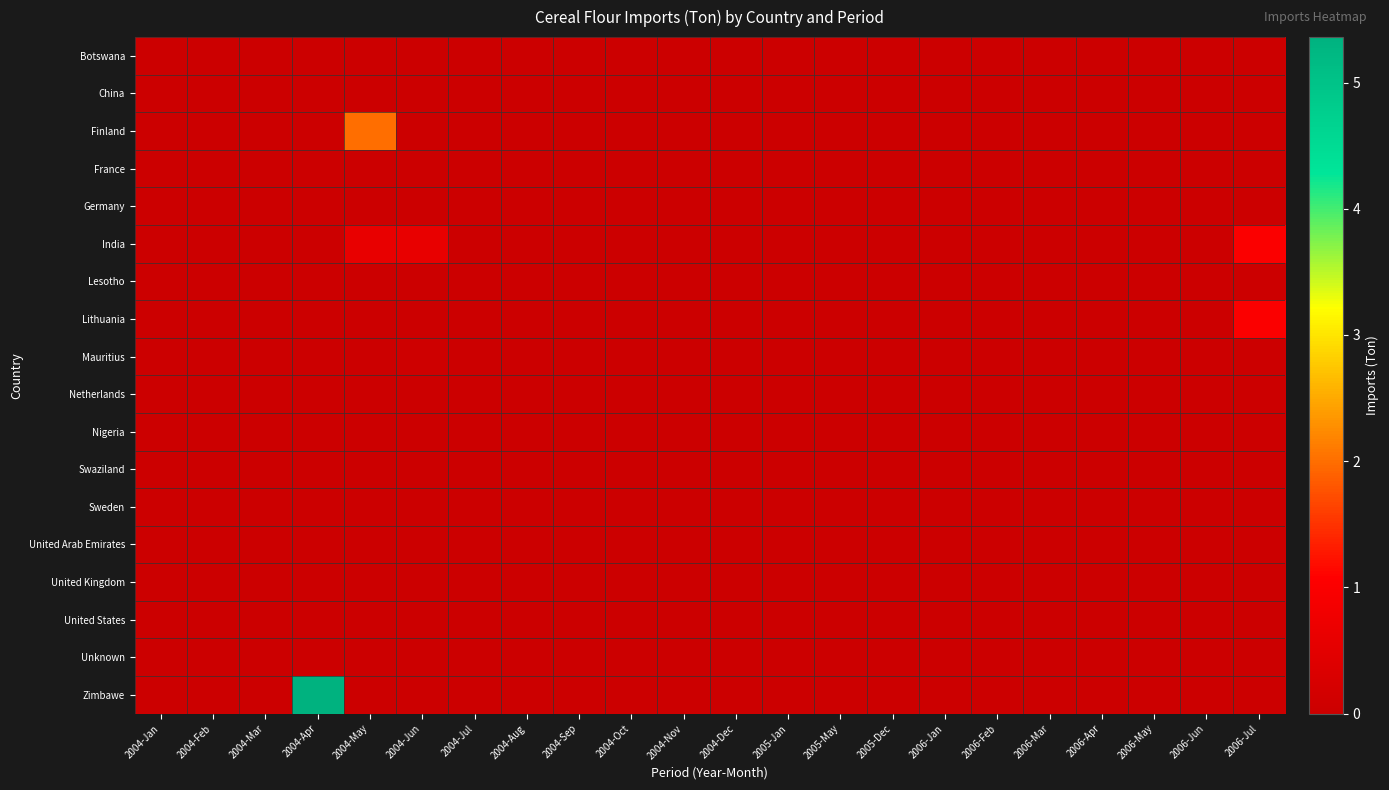

Reading left to right, what are all the values shown in this chart?

Botswana: 2004-Jan=0.0	2004-Feb=0.0	2004-Mar=0.0	2004-Apr=0.0	2004-May=0.0	2004-Jun=0.0	2004-Jul=0.0	2004-Aug=0.0	2004-Sep=0.0	2004-Oct=0.0	2004-Nov=0.0	2004-Dec=0.0	2005-Jan=0.0	2005-May=0.0	2005-Dec=0.0	2006-Jan=0.0	2006-Feb=0.0	2006-Mar=0.0	2006-Apr=0.0	2006-May=0.0	2006-Jun=0.0	2006-Jul=0.0
China: 2004-Jan=0.0	2004-Feb=0.0	2004-Mar=0.0	2004-Apr=0.0	2004-May=0.0	2004-Jun=0.0	2004-Jul=0.0	2004-Aug=0.0	2004-Sep=0.0	2004-Oct=0.0	2004-Nov=0.0	2004-Dec=0.0	2005-Jan=0.0	2005-May=0.0	2005-Dec=0.0	2006-Jan=0.0	2006-Feb=0.0	2006-Mar=0.0	2006-Apr=0.0	2006-May=0.0	2006-Jun=0.0	2006-Jul=0.0
Finland: 2004-Jan=0.0	2004-Feb=0.0	2004-Mar=0.0	2004-Apr=0.0	2004-May=2.0	2004-Jun=0.0	2004-Jul=0.0	2004-Aug=0.0	2004-Sep=0.0	2004-Oct=0.0	2004-Nov=0.0	2004-Dec=0.0	2005-Jan=0.0	2005-May=0.0	2005-Dec=0.0	2006-Jan=0.0	2006-Feb=0.0	2006-Mar=0.0	2006-Apr=0.0	2006-May=0.0	2006-Jun=0.0	2006-Jul=0.0
France: 2004-Jan=0.0	2004-Feb=0.0	2004-Mar=0.0	2004-Apr=0.0	2004-May=0.0	2004-Jun=0.0	2004-Jul=0.0	2004-Aug=0.0	2004-Sep=0.0	2004-Oct=0.0	2004-Nov=0.0	2004-Dec=0.0	2005-Jan=0.0	2005-May=0.0	2005-Dec=0.0	2006-Jan=0.0	2006-Feb=0.0	2006-Mar=0.0	2006-Apr=0.0	2006-May=0.0	2006-Jun=0.0	2006-Jul=0.0
Germany: 2004-Jan=0.0	2004-Feb=0.0	2004-Mar=0.0	2004-Apr=0.0	2004-May=0.0	2004-Jun=0.0	2004-Jul=0.0	2004-Aug=0.0	2004-Sep=0.0	2004-Oct=0.0	2004-Nov=0.0	2004-Dec=0.0	2005-Jan=0.0	2005-May=0.0	2005-Dec=0.0	2006-Jan=0.0	2006-Feb=0.0	2006-Mar=0.0	2006-Apr=0.0	2006-May=0.0	2006-Jun=0.0	2006-Jul=0.0
India: 2004-Jan=0.0	2004-Feb=0.0	2004-Mar=0.0	2004-Apr=0.0	2004-May=0.6	2004-Jun=0.6	2004-Jul=0.0	2004-Aug=0.0	2004-Sep=0.0	2004-Oct=0.0	2004-Nov=0.0	2004-Dec=0.0	2005-Jan=0.0	2005-May=0.0	2005-Dec=0.0	2006-Jan=0.0	2006-Feb=0.0	2006-Mar=0.0	2006-Apr=0.0	2006-May=0.0	2006-Jun=0.0	2006-Jul=1.0
Lesotho: 2004-Jan=0.0	2004-Feb=0.0	2004-Mar=0.0	2004-Apr=0.0	2004-May=0.0	2004-Jun=0.0	2004-Jul=0.0	2004-Aug=0.0	2004-Sep=0.0	2004-Oct=0.0	2004-Nov=0.0	2004-Dec=0.0	2005-Jan=0.0	2005-May=0.0	2005-Dec=0.0	2006-Jan=0.0	2006-Feb=0.0	2006-Mar=0.0	2006-Apr=0.0	2006-May=0.0	2006-Jun=0.0	2006-Jul=0.0
Lithuania: 2004-Jan=0.0	2004-Feb=0.0	2004-Mar=0.0	2004-Apr=0.0	2004-May=0.0	2004-Jun=0.0	2004-Jul=0.0	2004-Aug=0.0	2004-Sep=0.0	2004-Oct=0.0	2004-Nov=0.0	2004-Dec=0.0	2005-Jan=0.0	2005-May=0.0	2005-Dec=0.0	2006-Jan=0.0	2006-Feb=0.0	2006-Mar=0.0	2006-Apr=0.0	2006-May=0.0	2006-Jun=0.0	2006-Jul=1.0
Mauritius: 2004-Jan=0.0	2004-Feb=0.0	2004-Mar=0.0	2004-Apr=0.0	2004-May=0.0	2004-Jun=0.1	2004-Jul=0.0	2004-Aug=0.0	2004-Sep=0.0	2004-Oct=0.0	2004-Nov=0.0	2004-Dec=0.0	2005-Jan=0.0	2005-May=0.0	2005-Dec=0.0	2006-Jan=0.0	2006-Feb=0.0	2006-Mar=0.0	2006-Apr=0.0	2006-May=0.0	2006-Jun=0.0	2006-Jul=0.0
Netherlands: 2004-Jan=0.0	2004-Feb=0.0	2004-Mar=0.0	2004-Apr=0.0	2004-May=0.0	2004-Jun=0.0	2004-Jul=0.0	2004-Aug=0.0	2004-Sep=0.0	2004-Oct=0.0	2004-Nov=0.0	2004-Dec=0.0	2005-Jan=0.0	2005-May=0.0	2005-Dec=0.0	2006-Jan=0.0	2006-Feb=0.0	2006-Mar=0.0	2006-Apr=0.0	2006-May=0.0	2006-Jun=0.0	2006-Jul=0.0
Nigeria: 2004-Jan=0.0	2004-Feb=0.0	2004-Mar=0.0	2004-Apr=0.0	2004-May=0.0	2004-Jun=0.0	2004-Jul=0.0	2004-Aug=0.0	2004-Sep=0.0	2004-Oct=0.0	2004-Nov=0.0	2004-Dec=0.0	2005-Jan=0.0	2005-May=0.0	2005-Dec=0.0	2006-Jan=0.0	2006-Feb=0.0	2006-Mar=0.0	2006-Apr=0.0	2006-May=0.0	2006-Jun=0.0	2006-Jul=0.0
Swaziland: 2004-Jan=0.0	2004-Feb=0.0	2004-Mar=0.0	2004-Apr=0.0	2004-May=0.0	2004-Jun=0.0	2004-Jul=0.0	2004-Aug=0.0	2004-Sep=0.0	2004-Oct=0.0	2004-Nov=0.0	2004-Dec=0.0	2005-Jan=0.0	2005-May=0.0	2005-Dec=0.0	2006-Jan=0.0	2006-Feb=0.0	2006-Mar=0.0	2006-Apr=0.0	2006-May=0.0	2006-Jun=0.0	2006-Jul=0.0
Sweden: 2004-Jan=0.0	2004-Feb=0.0	2004-Mar=0.0	2004-Apr=0.0	2004-May=0.0	2004-Jun=0.0	2004-Jul=0.0	2004-Aug=0.0	2004-Sep=0.0	2004-Oct=0.0	2004-Nov=0.0	2004-Dec=0.0	2005-Jan=0.0	2005-May=0.0	2005-Dec=0.0	2006-Jan=0.0	2006-Feb=0.0	2006-Mar=0.0	2006-Apr=0.0	2006-May=0.0	2006-Jun=0.0	2006-Jul=0.0
United Arab Emirates: 2004-Jan=0.0	2004-Feb=0.0	2004-Mar=0.0	2004-Apr=0.0	2004-May=0.0	2004-Jun=0.0	2004-Jul=0.0	2004-Aug=0.0	2004-Sep=0.0	2004-Oct=0.0	2004-Nov=0.0	2004-Dec=0.0	2005-Jan=0.0	2005-May=0.0	2005-Dec=0.0	2006-Jan=0.0	2006-Feb=0.0	2006-Mar=0.0	2006-Apr=0.0	2006-May=0.0	2006-Jun=0.0	2006-Jul=0.0
United Kingdom: 2004-Jan=0.0	2004-Feb=0.0	2004-Mar=0.0	2004-Apr=0.0	2004-May=0.0	2004-Jun=0.0	2004-Jul=0.0	2004-Aug=0.0	2004-Sep=0.0	2004-Oct=0.0	2004-Nov=0.0	2004-Dec=0.0	2005-Jan=0.0	2005-May=0.0	2005-Dec=0.0	2006-Jan=0.0	2006-Feb=0.0	2006-Mar=0.0	2006-Apr=0.0	2006-May=0.0	2006-Jun=0.0	2006-Jul=0.0
United States: 2004-Jan=0.0	2004-Feb=0.0	2004-Mar=0.0	2004-Apr=0.0	2004-May=0.0	2004-Jun=0.0	2004-Jul=0.0	2004-Aug=0.0	2004-Sep=0.0	2004-Oct=0.0	2004-Nov=0.0	2004-Dec=0.0	2005-Jan=0.0	2005-May=0.0	2005-Dec=0.0	2006-Jan=0.0	2006-Feb=0.0	2006-Mar=0.0	2006-Apr=0.0	2006-May=0.0	2006-Jun=0.0	2006-Jul=0.0
Unknown: 2004-Jan=0.0	2004-Feb=0.0	2004-Mar=0.0	2004-Apr=0.0	2004-May=0.0	2004-Jun=0.0	2004-Jul=0.0	2004-Aug=0.0	2004-Sep=0.0	2004-Oct=0.0	2004-Nov=0.0	2004-Dec=0.0	2005-Jan=0.0	2005-May=0.0	2005-Dec=0.0	2006-Jan=0.0	2006-Feb=0.0	2006-Mar=0.0	2006-Apr=0.0	2006-May=0.0	2006-Jun=0.0	2006-Jul=0.0
Zimbawe: 2004-Jan=0.0	2004-Feb=0.0	2004-Mar=0.0	2004-Apr=5.4	2004-May=0.0	2004-Jun=0.0	2004-Jul=0.0	2004-Aug=0.0	2004-Sep=0.0	2004-Oct=0.0	2004-Nov=0.0	2004-Dec=0.0	2005-Jan=0.0	2005-May=0.0	2005-Dec=0.0	2006-Jan=0.0	2006-Feb=0.0	2006-Mar=0.0	2006-Apr=0.0	2006-May=0.0	2006-Jun=0.0	2006-Jul=0.0